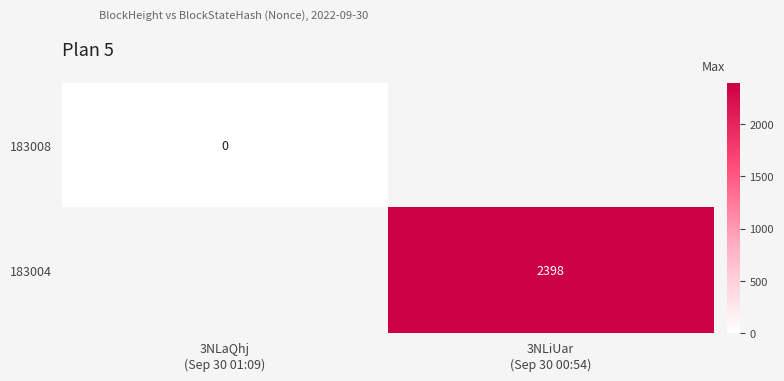

Is the value of 183008 at 3NLiUar (Sep 30 00:54) greater than the value of 183004 at 3NLaQhj (Sep 30 01:09)?

No